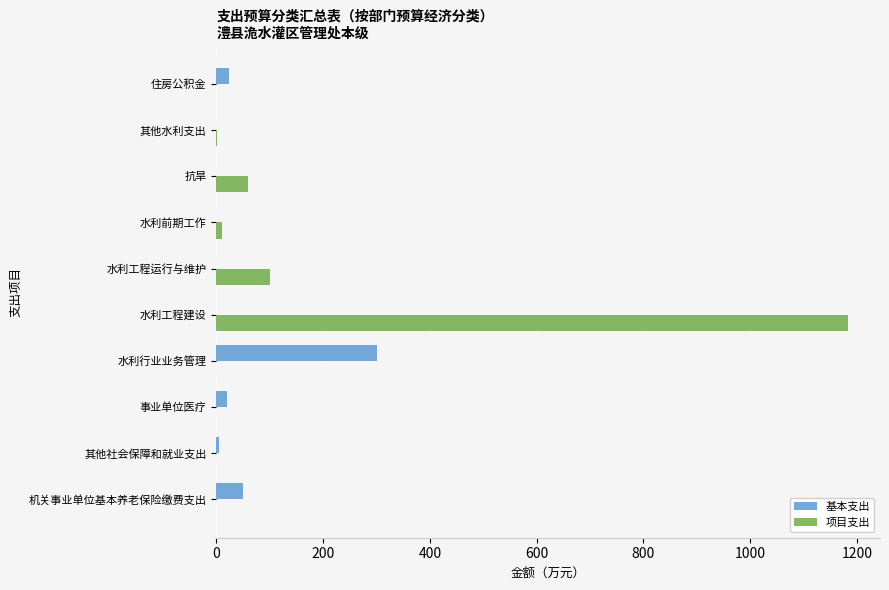

Which series has the largest total across all categories?

项目支出